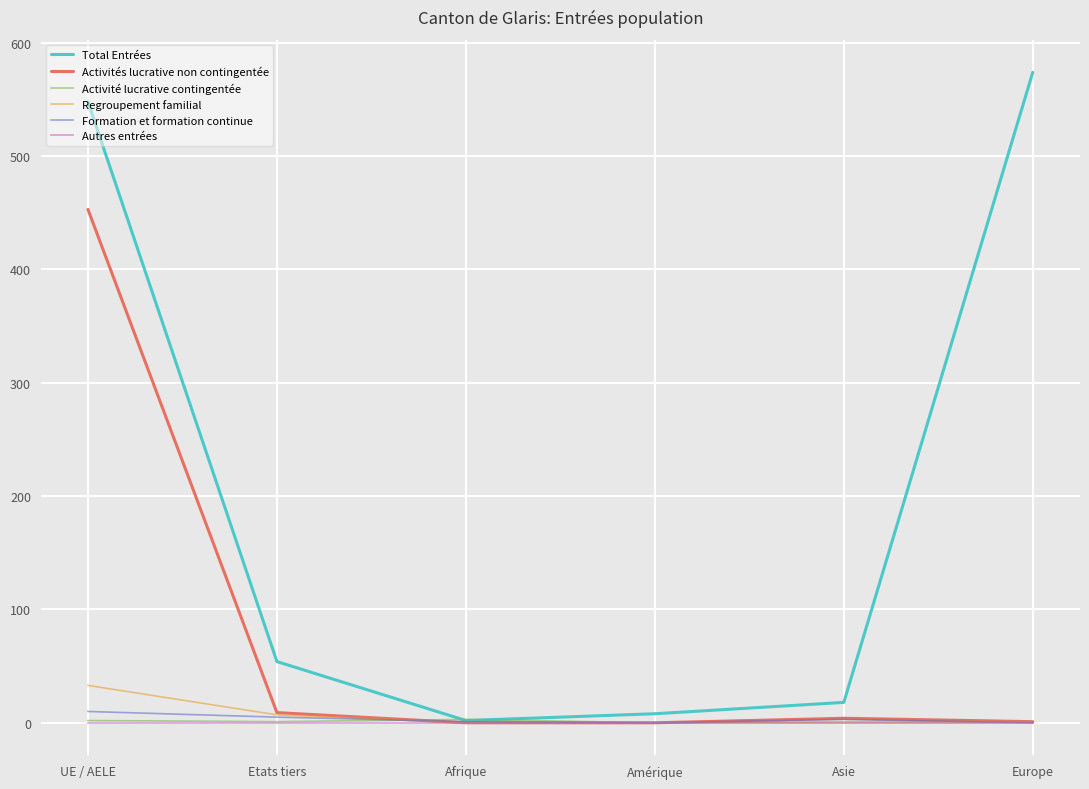

What is the greatest value displayed?

574